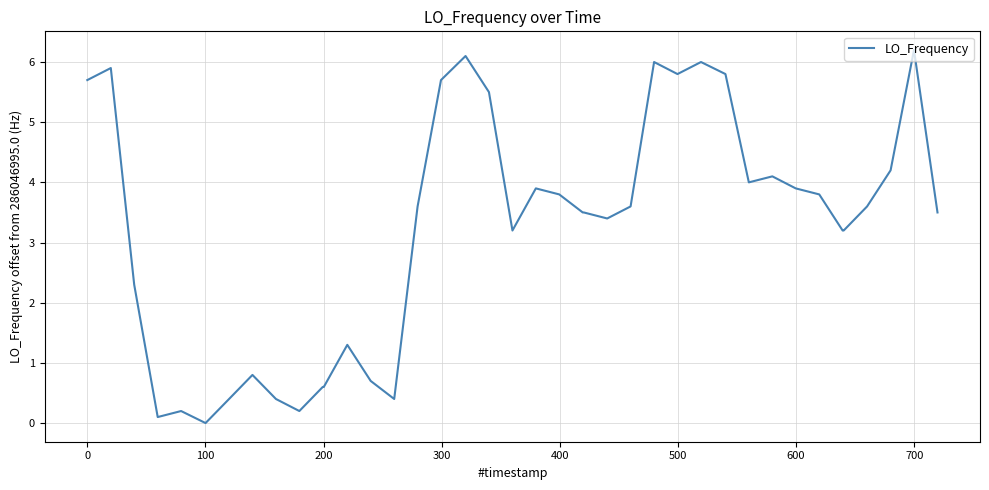

What is the greatest value displayed?

6.2